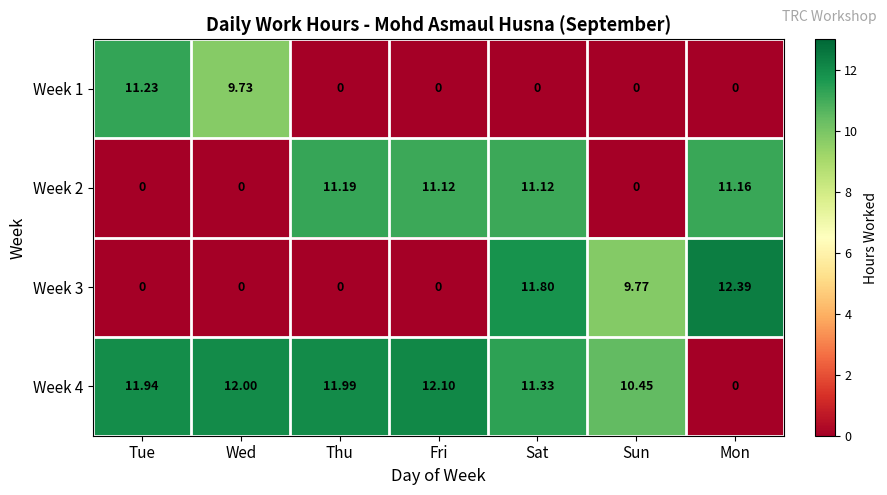

Rank the series by their average value, from highest to lowest.

Week 4, Week 2, Week 3, Week 1